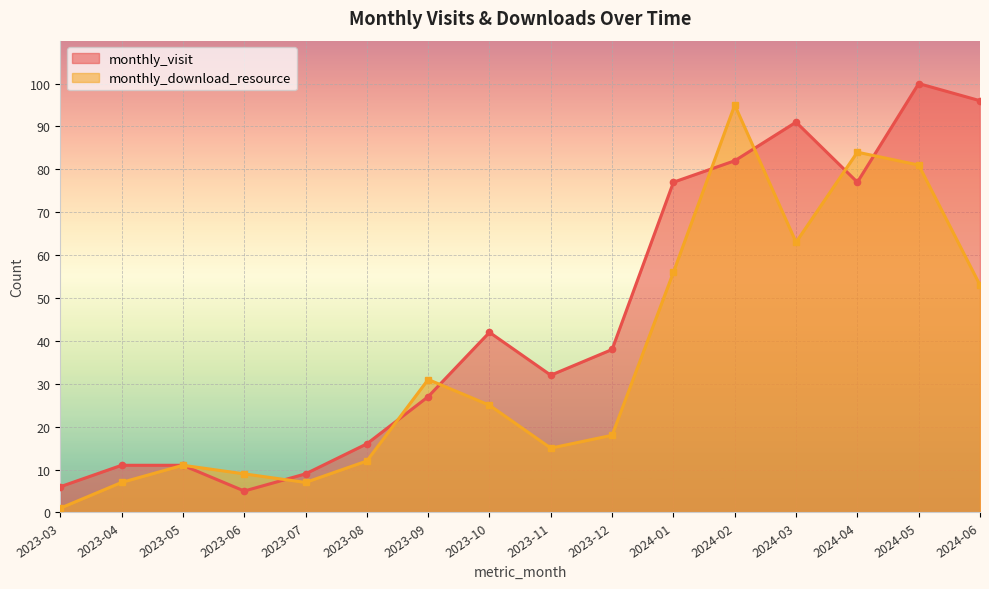

Count the number of categories in the chart.

16